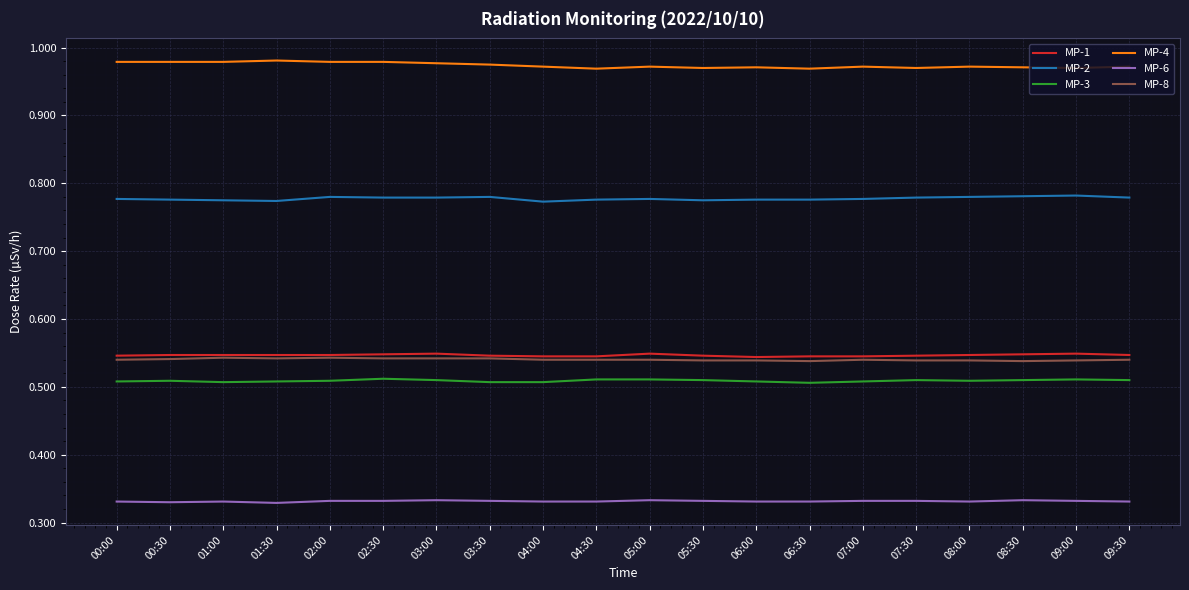

Is the value of MP-4 at 02:00 greater than the value of MP-3 at 02:30?

Yes